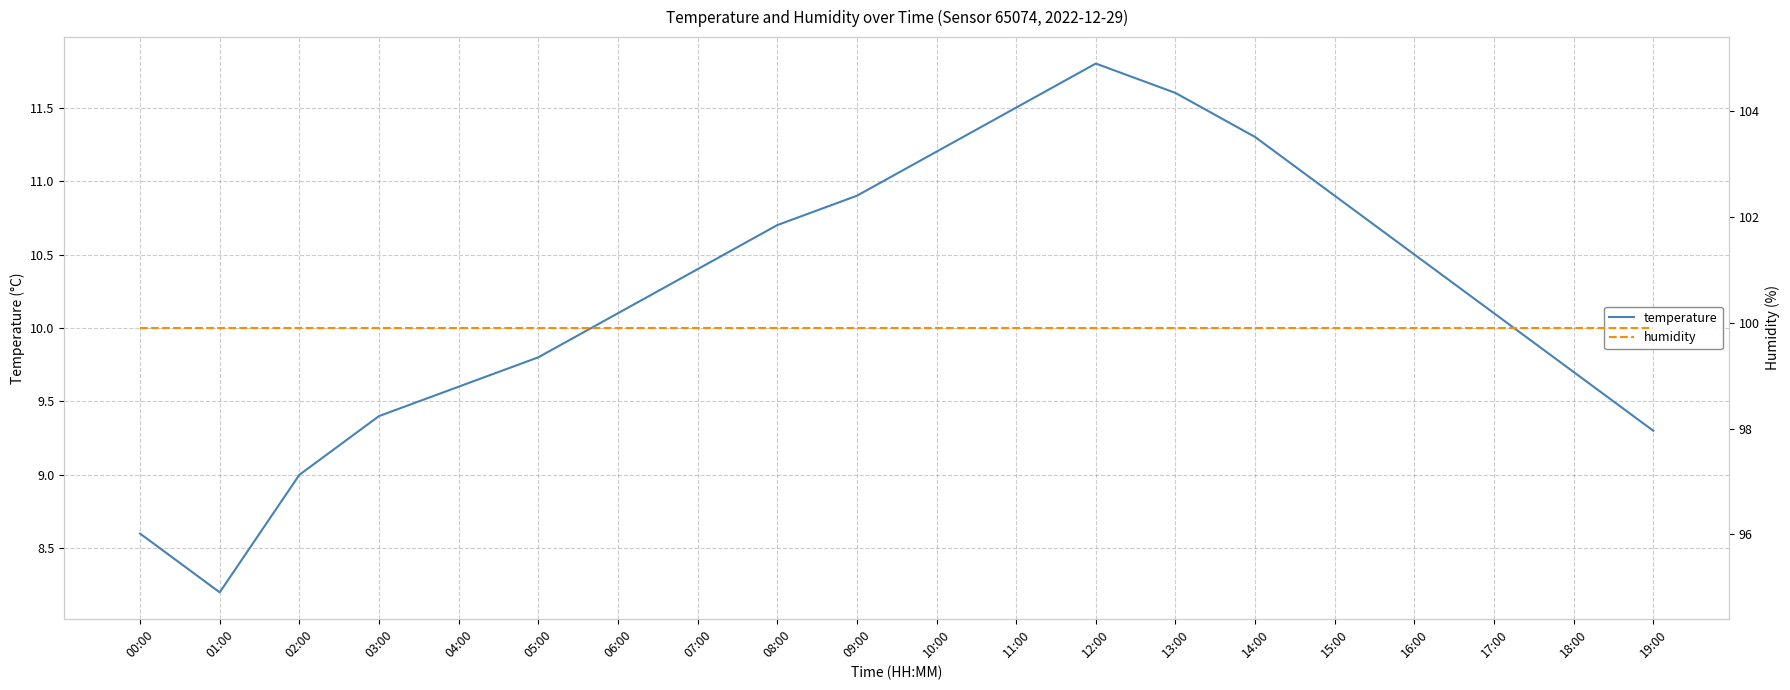

List the labels in order of temperature value, largest first.

12:00, 13:00, 11:00, 14:00, 10:00, 09:00, 15:00, 08:00, 16:00, 07:00, 06:00, 17:00, 05:00, 18:00, 04:00, 03:00, 19:00, 02:00, 00:00, 01:00